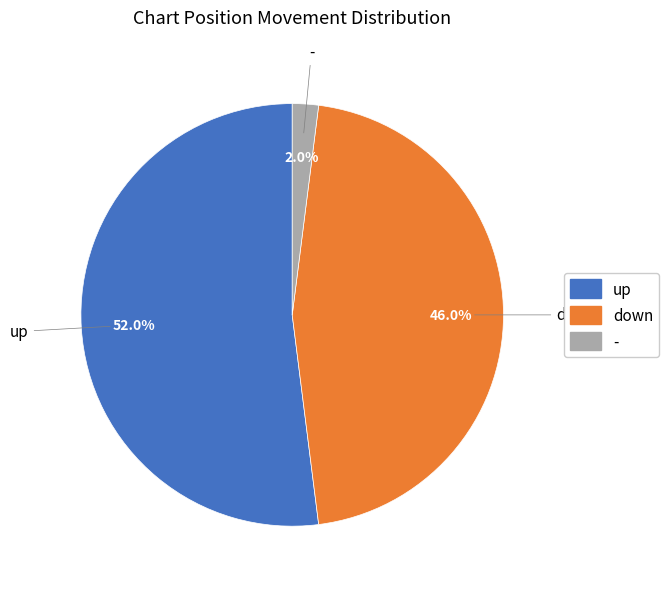

Which has a higher value, up or down?

up